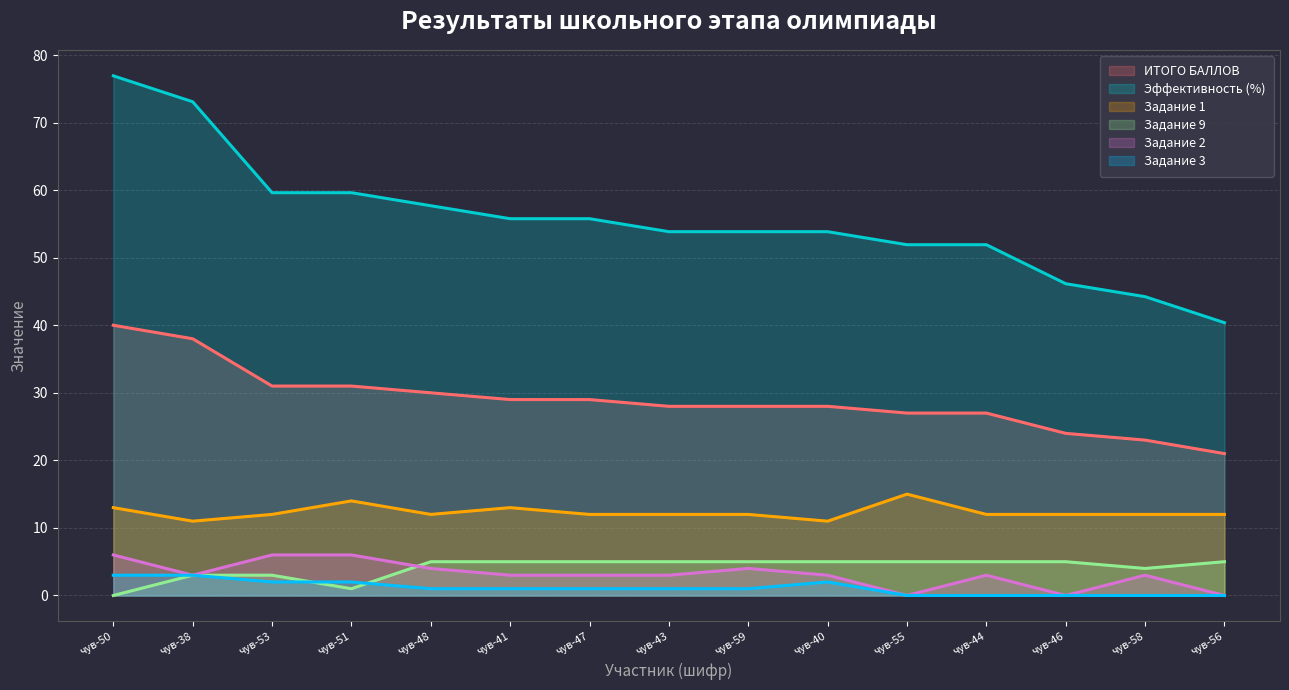

What is the sum of the Задание 2 values at чув-50 and чув-41?

9.0